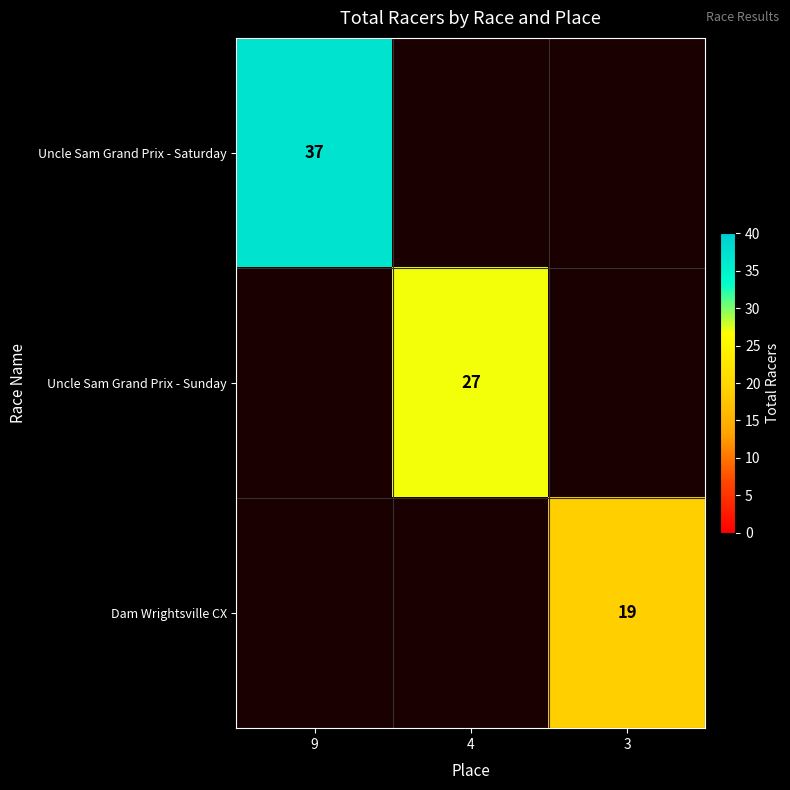

Is it true that Uncle Sam Grand Prix - Sunday equals 18.4 at 4?

False